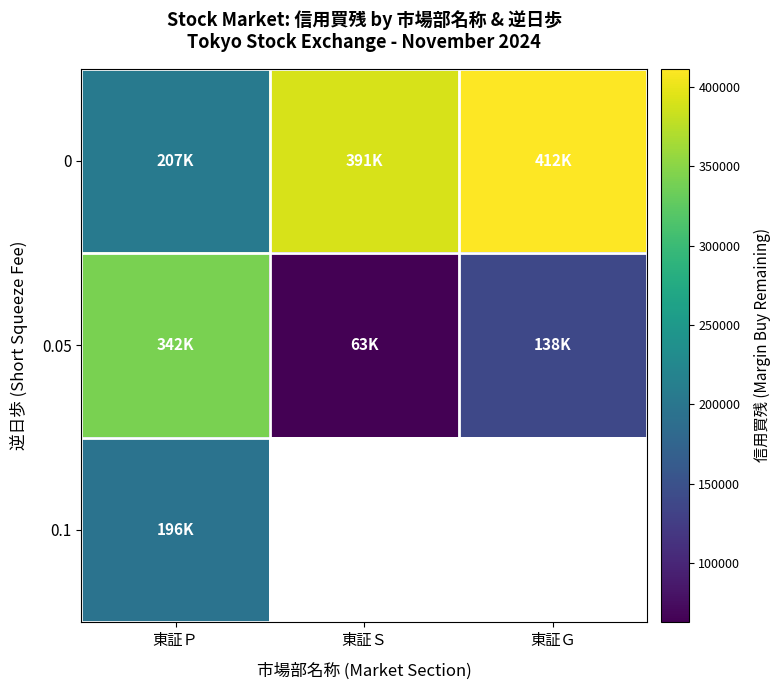

What is the difference between the maximum and minimum values in the 0 series?

204616.2